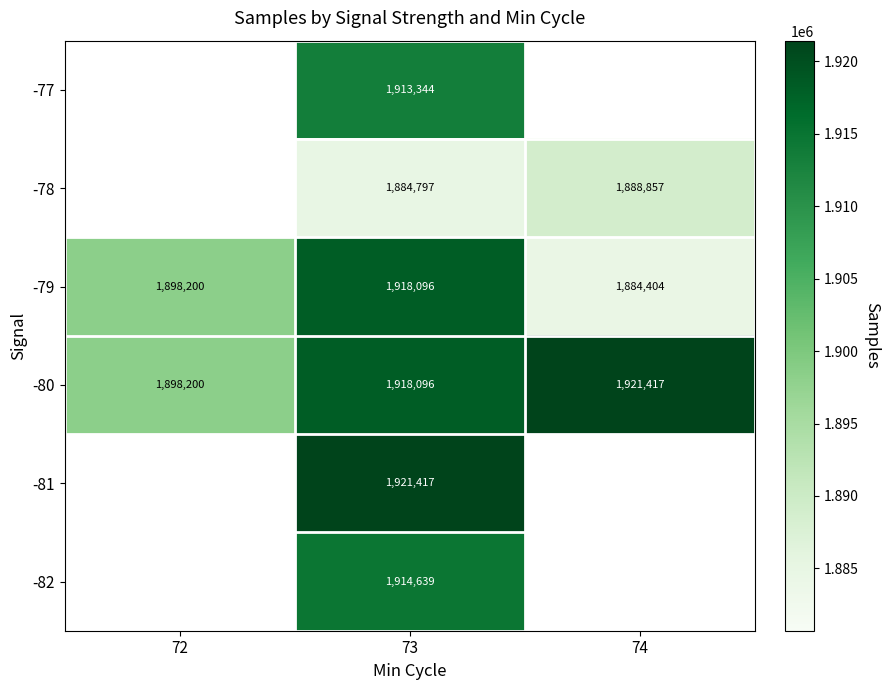

What is the difference between the -78 values at 73 and 74?

4060.0